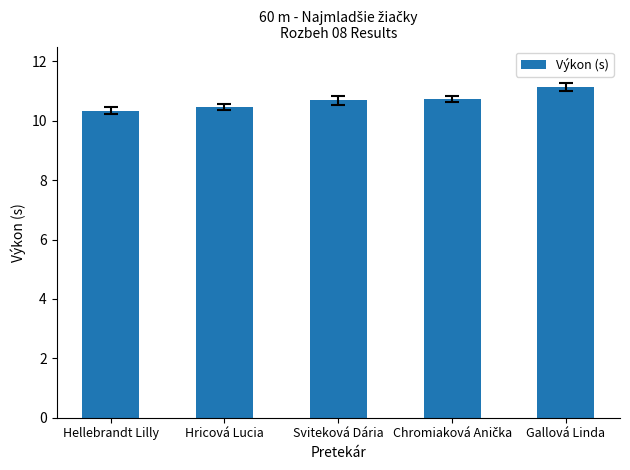

What is the minimum value shown in the chart?

10.3